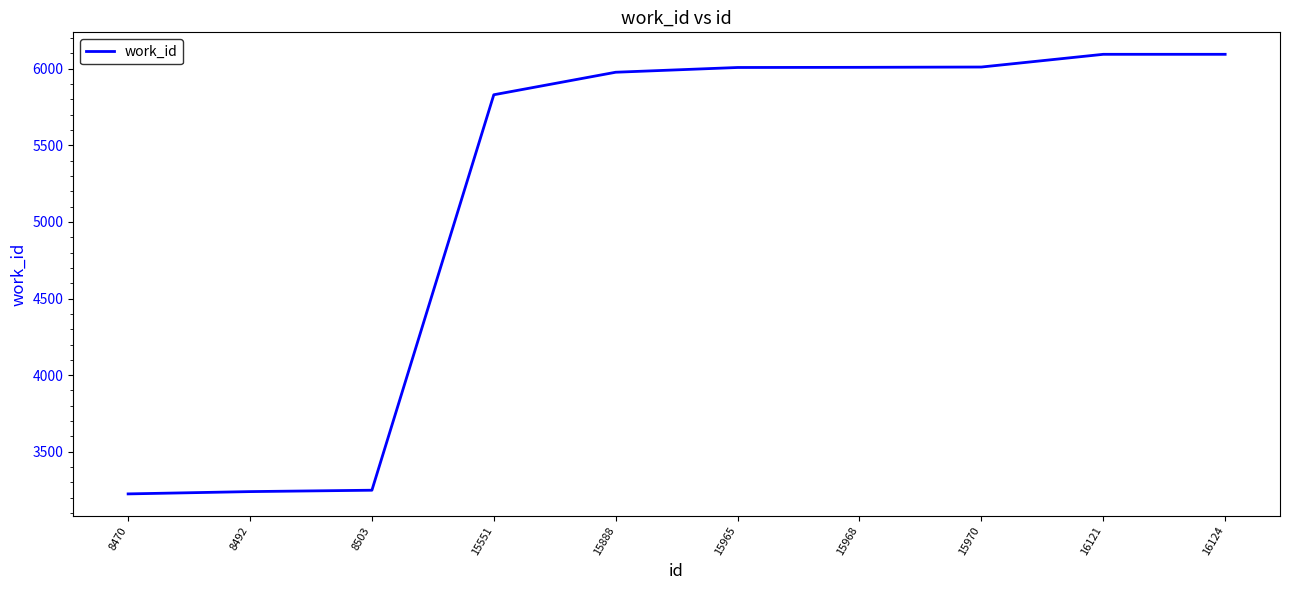

What is the maximum value shown in the chart?

6094